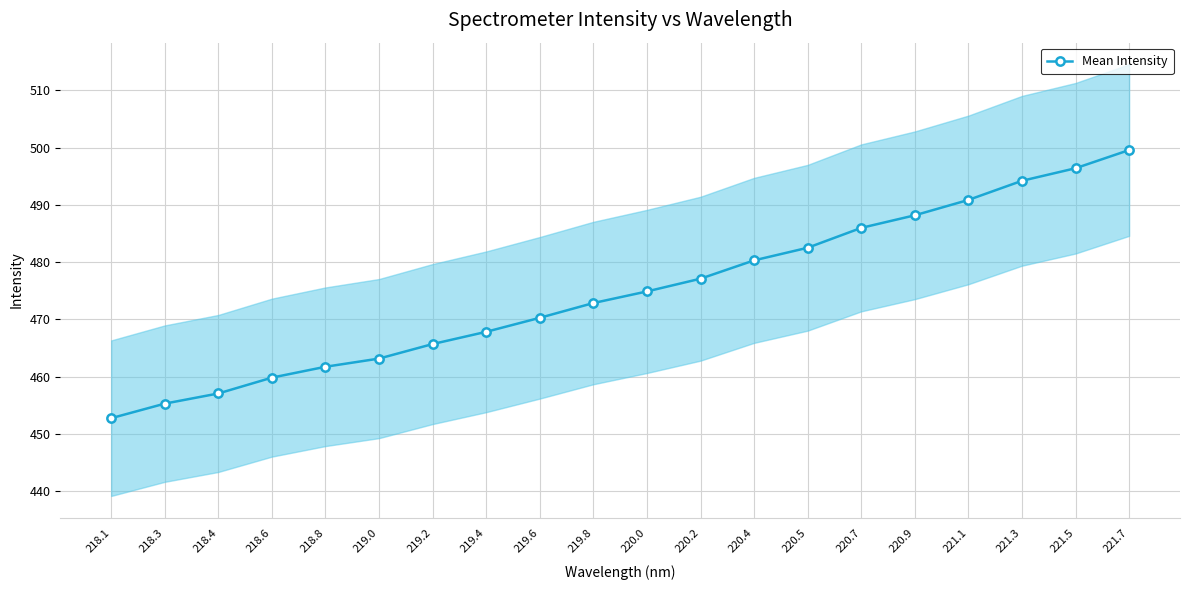

What is the value of the 17th point from the left?

490.8